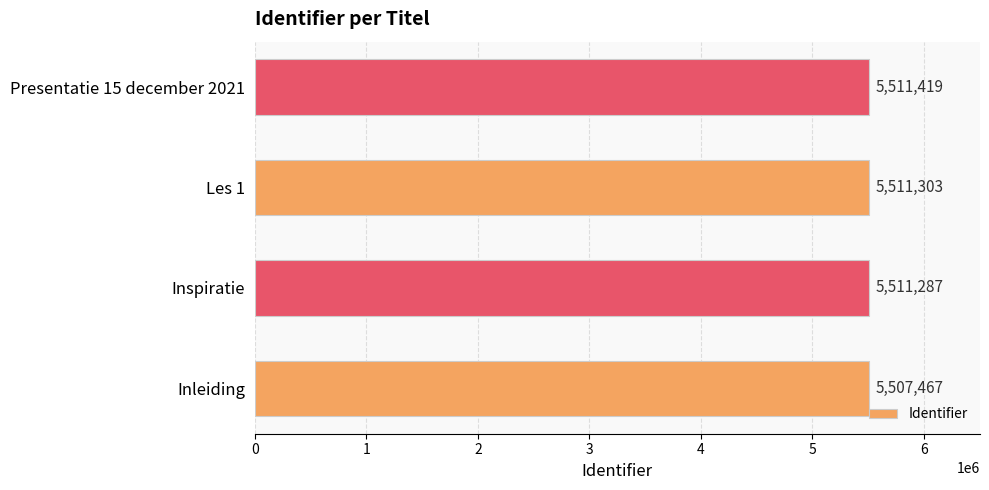

What is the average value?

5510369